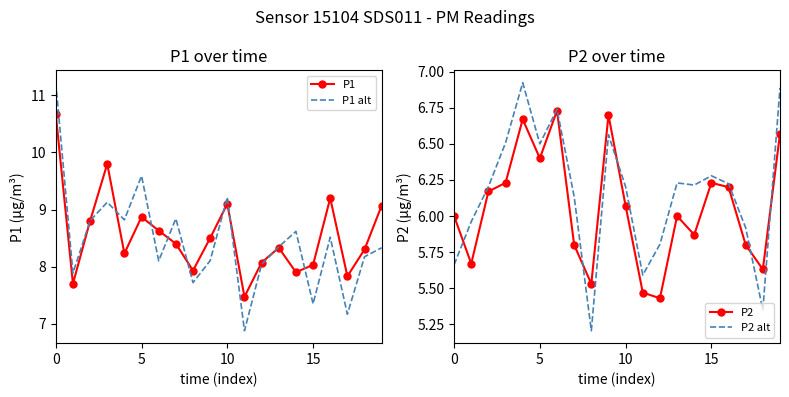

Which has a higher value, 5 or 6?

5